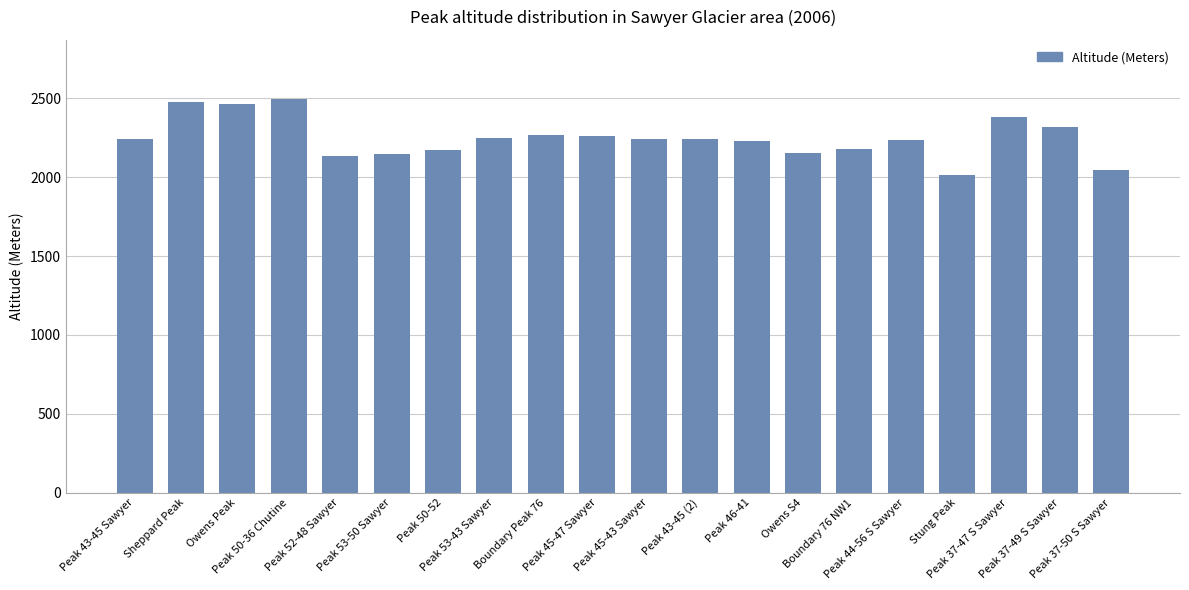

What is the minimum value shown in the chart?

2013